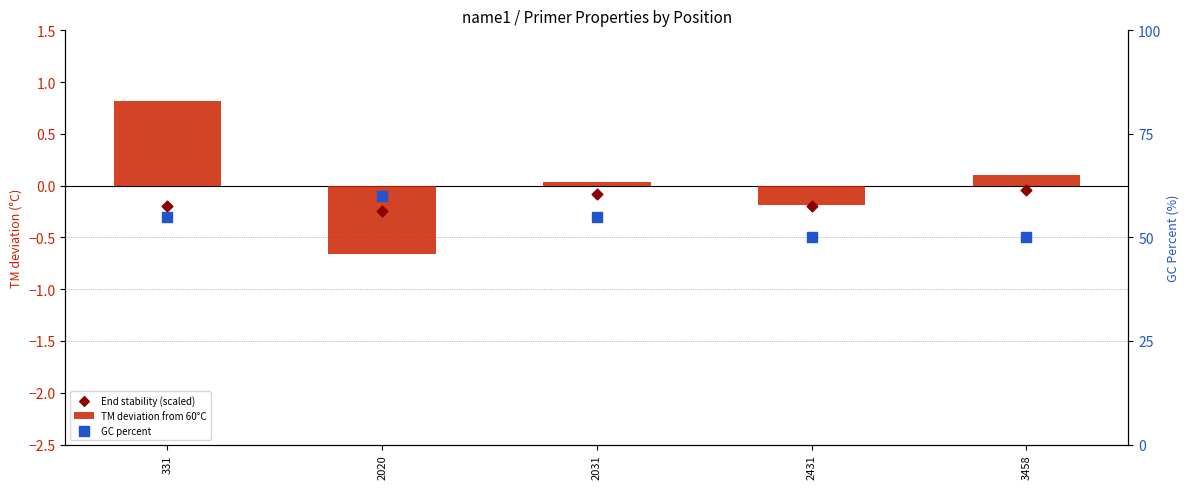

At which category is the sum across all series the highest?

2020